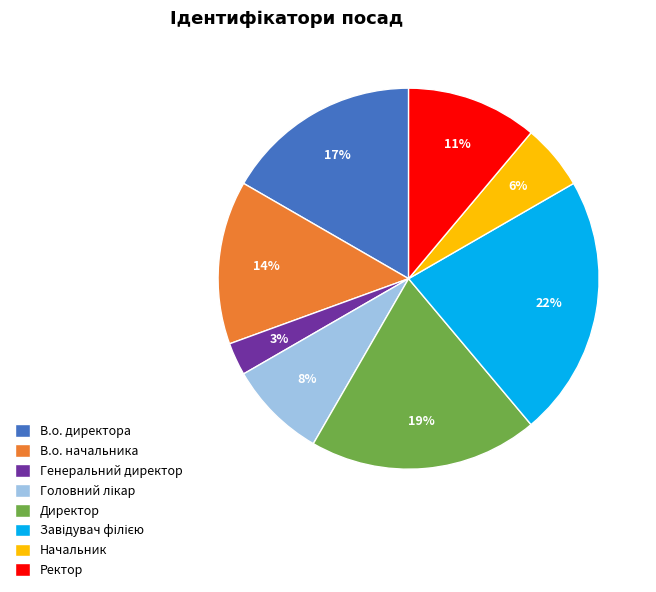

Is there any slice that represents more than half of the pie?

No